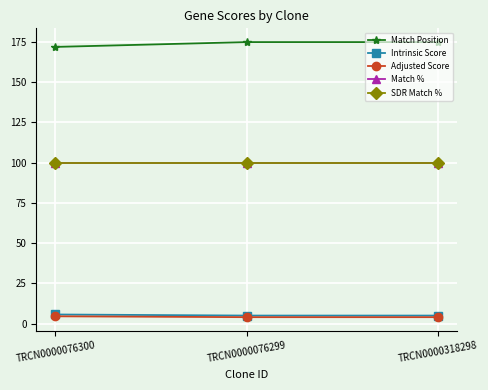

How many categories are shown in the chart?

3